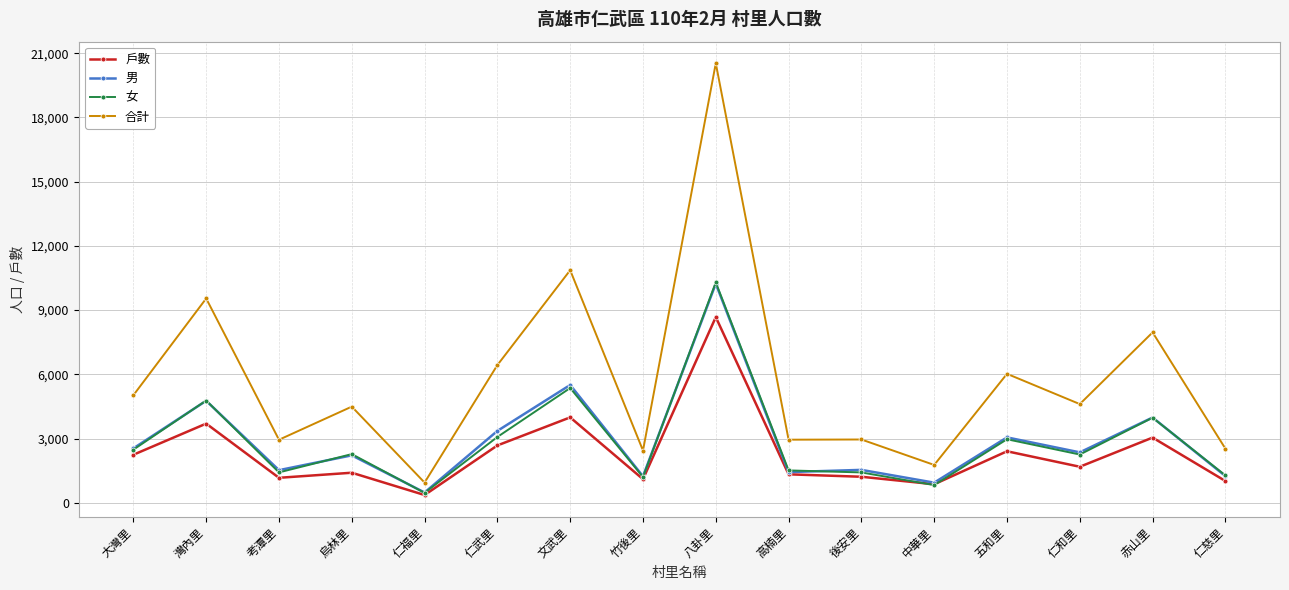

At which category is the sum across all series the highest?

八卦里